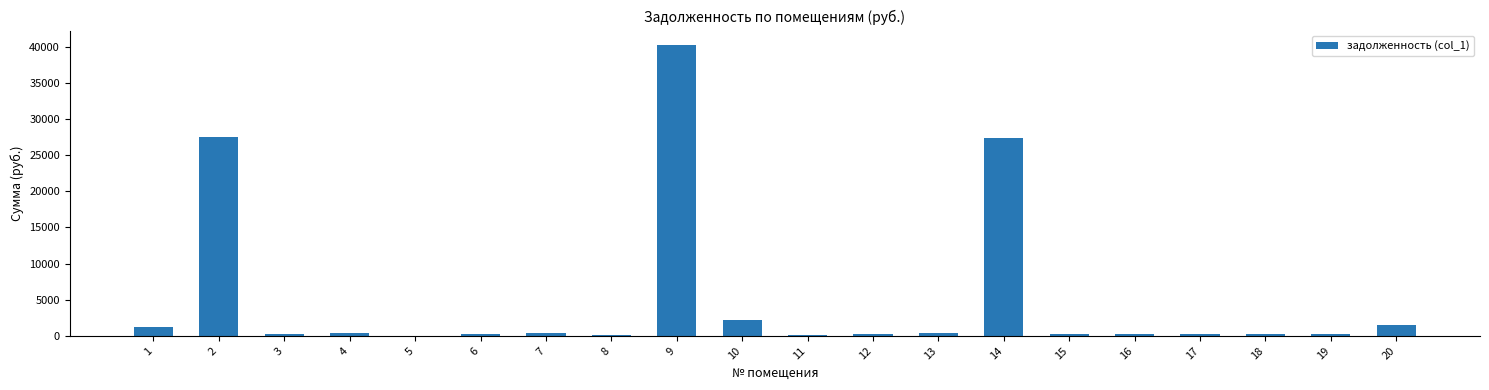

Are the bars grouped side by side (vs. stacked)?

No